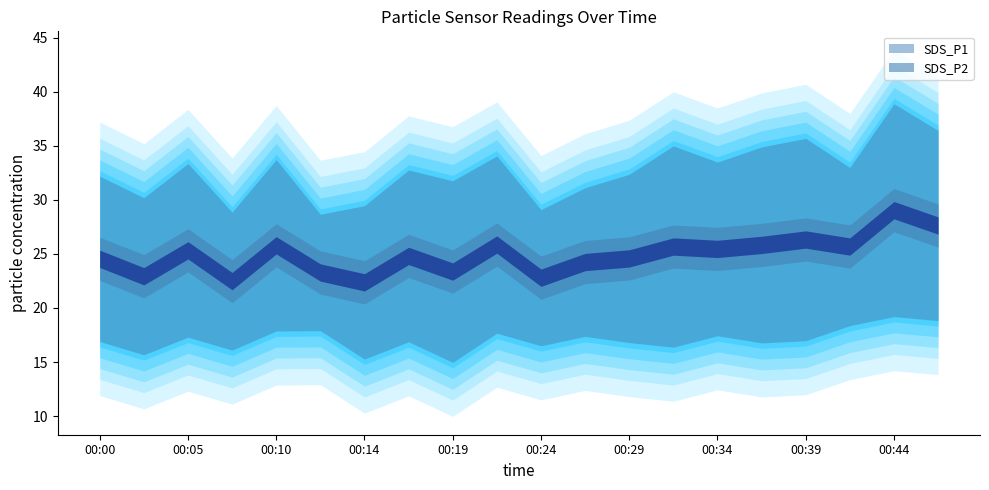

Between 00:12 and 00:36, which series saw the biggest shift?

SDS_P1